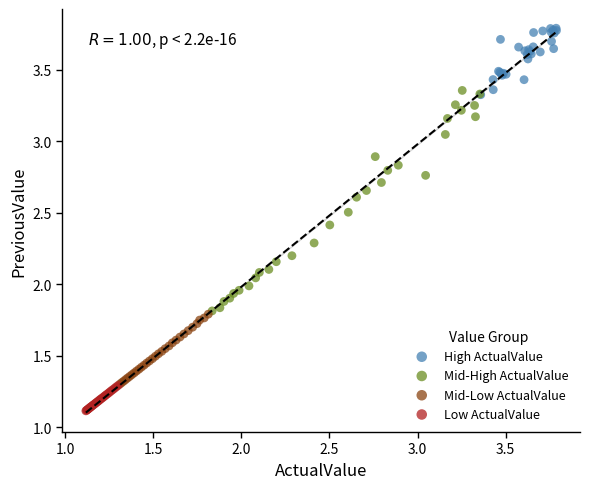

Which series contains the highest Y value?

High ActualValue